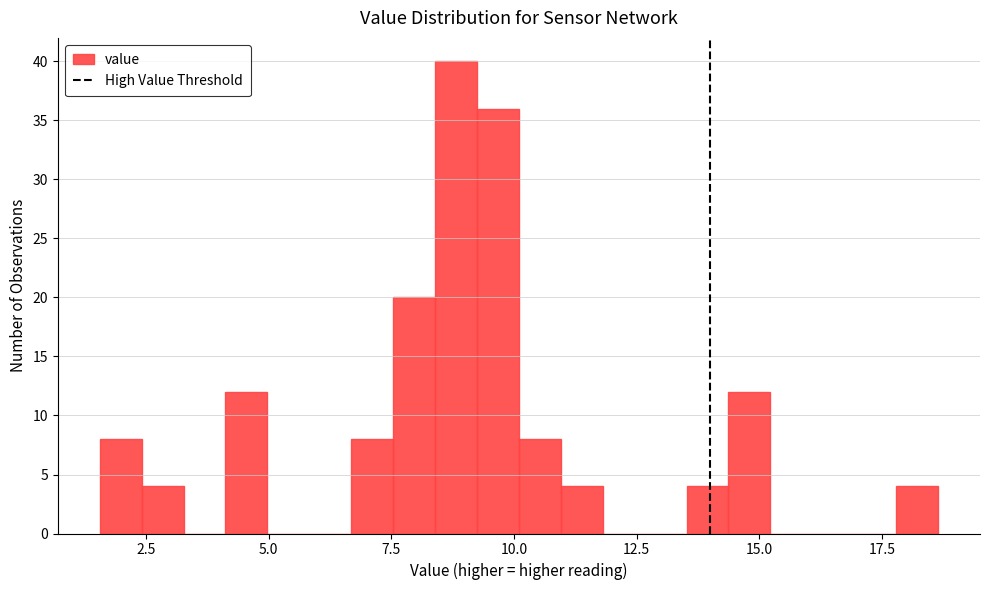

Around what value on the x-axis is the tallest bar? Give the approximate position of its centre, as read against the axis.

9.0